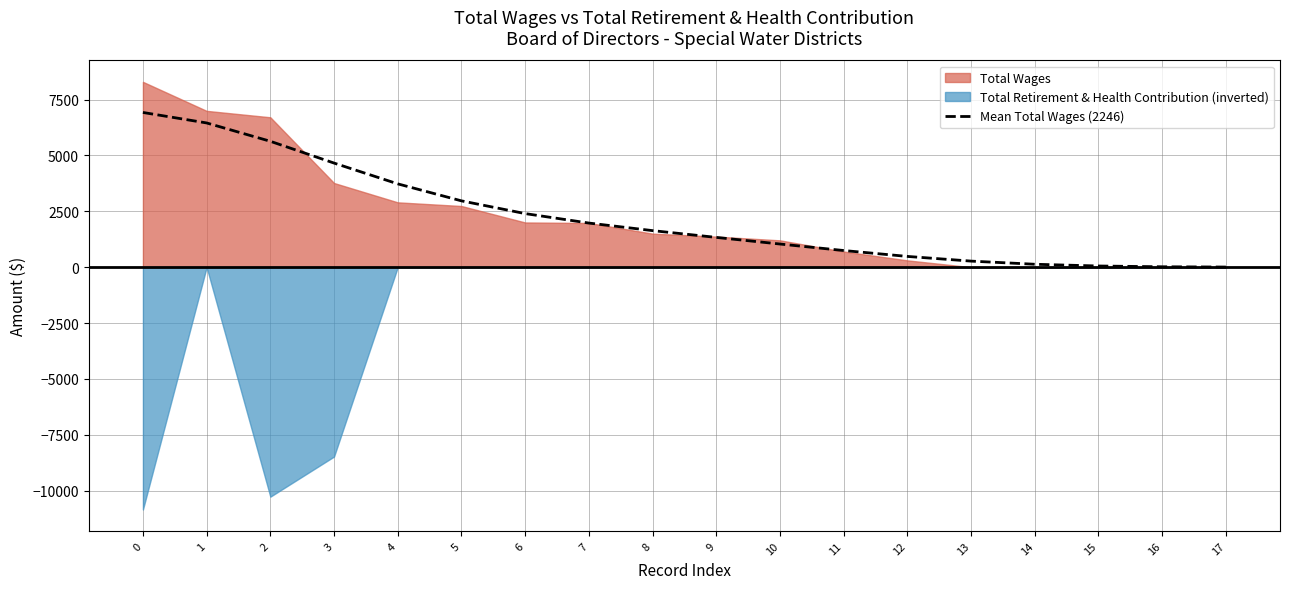

List the labels in order of value, smallest first.

17, 16, 15, 14, 13, 12, 11, 10, 9, 8, 7, 6, 5, 4, 3, 2, 1, 0